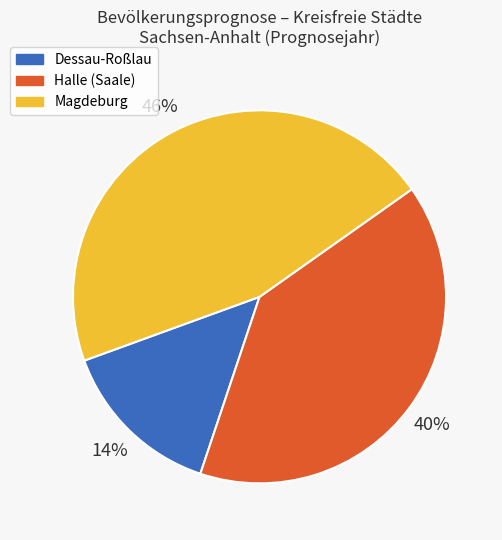

To the nearest percent, what percentage of the pie is Halle (Saale)?

40%